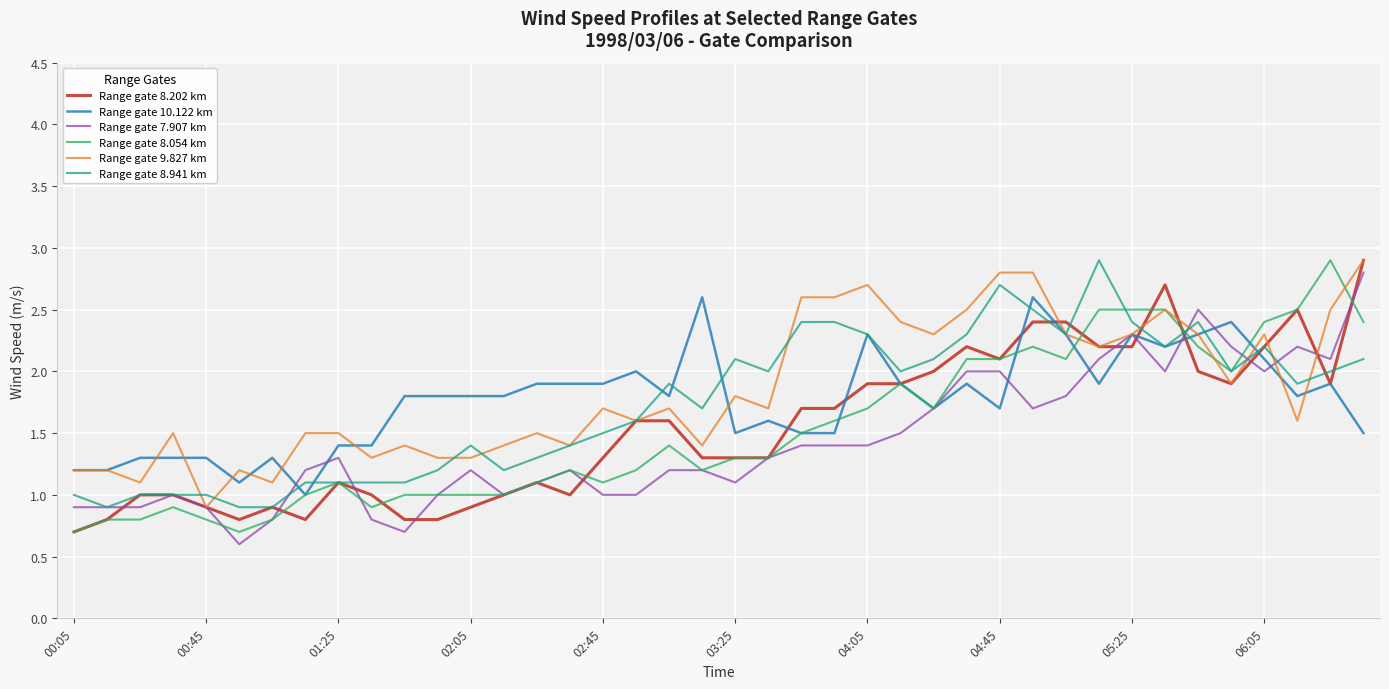

What is the smallest value displayed?

0.6